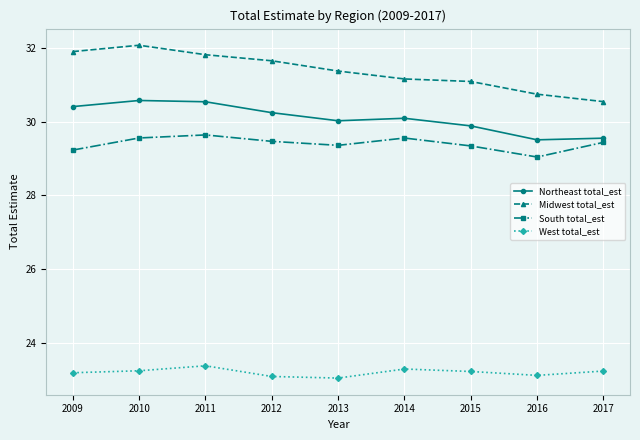

What is the smallest value displayed?

23.0